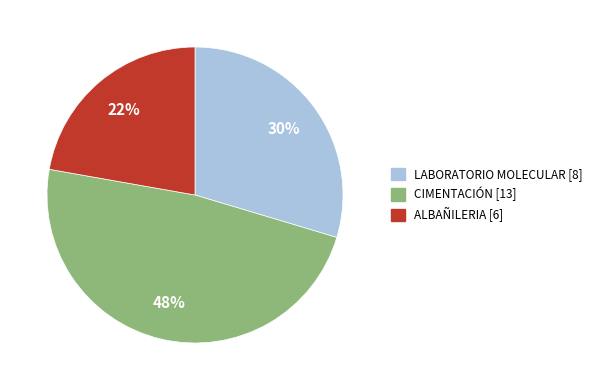

To the nearest percent, what is the combined percentage of CIMENTACIÓN and LABORATORIO MOLECULAR?

78%